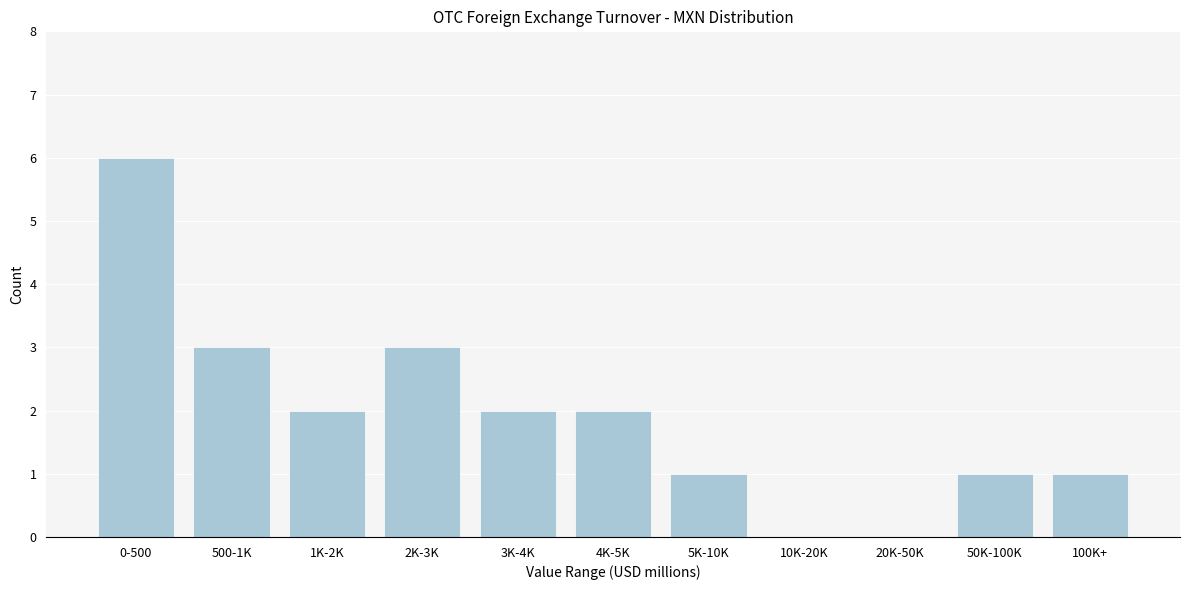

Reading right to left, transcribe all the data shown in this chart.

100K+=1	50K-100K=1	20K-50K=0	10K-20K=0	5K-10K=1	4K-5K=2	3K-4K=2	2K-3K=3	1K-2K=2	500-1K=3	0-500=6